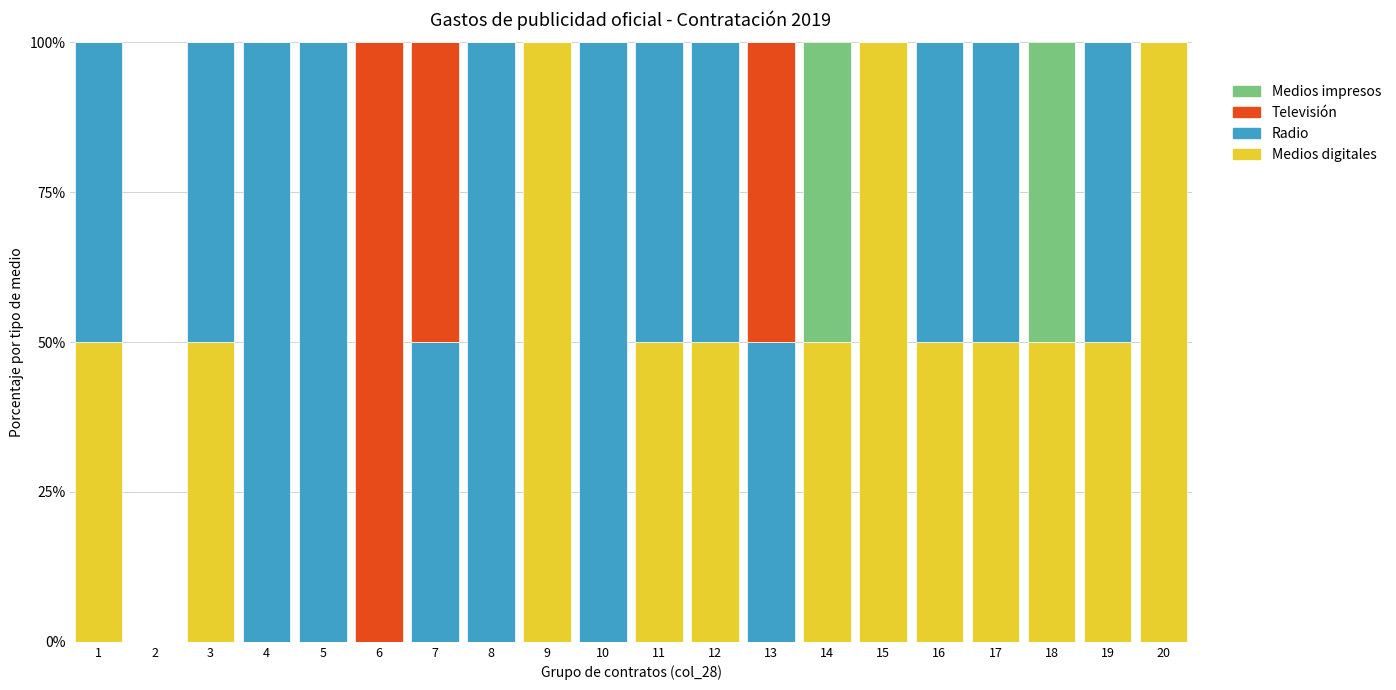

Are the bars horizontal?

No